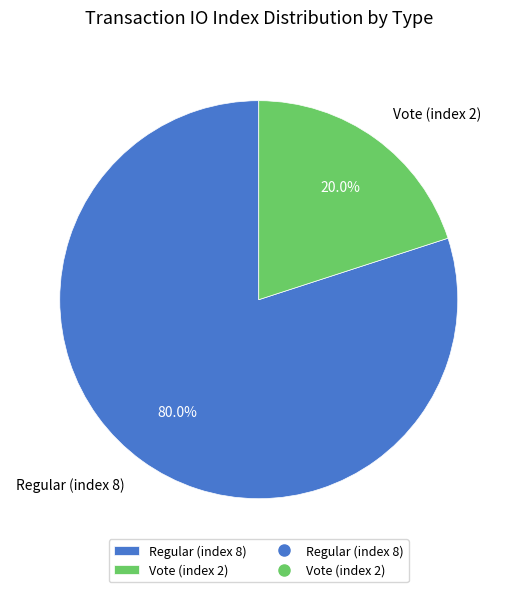

How many slices are in this pie chart?

2